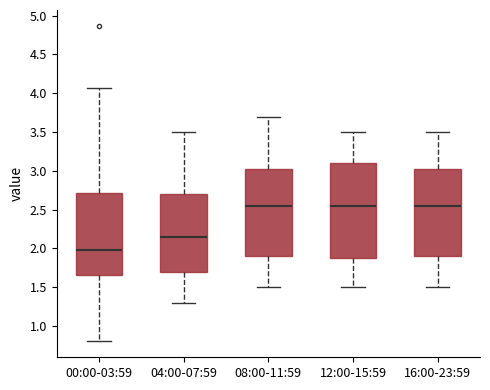

Reading left to right, transcribe this box plot: for each box, give where its median line is, the range the box spans, and where its two whiskers end, as read against the y-axis. The values are not printed on the chart, so give them approximately, as read against the axis.

00:00-03:59: median 2.00, box 1.65 to 2.70, whiskers 0.80 to 4.05
04:00-07:59: median 2.15, box 1.70 to 2.70, whiskers 1.30 to 3.50
08:00-11:59: median 2.55, box 1.90 to 3.05, whiskers 1.50 to 3.70
12:00-15:59: median 2.55, box 1.90 to 3.10, whiskers 1.50 to 3.50
16:00-23:59: median 2.55, box 1.90 to 3.05, whiskers 1.50 to 3.50